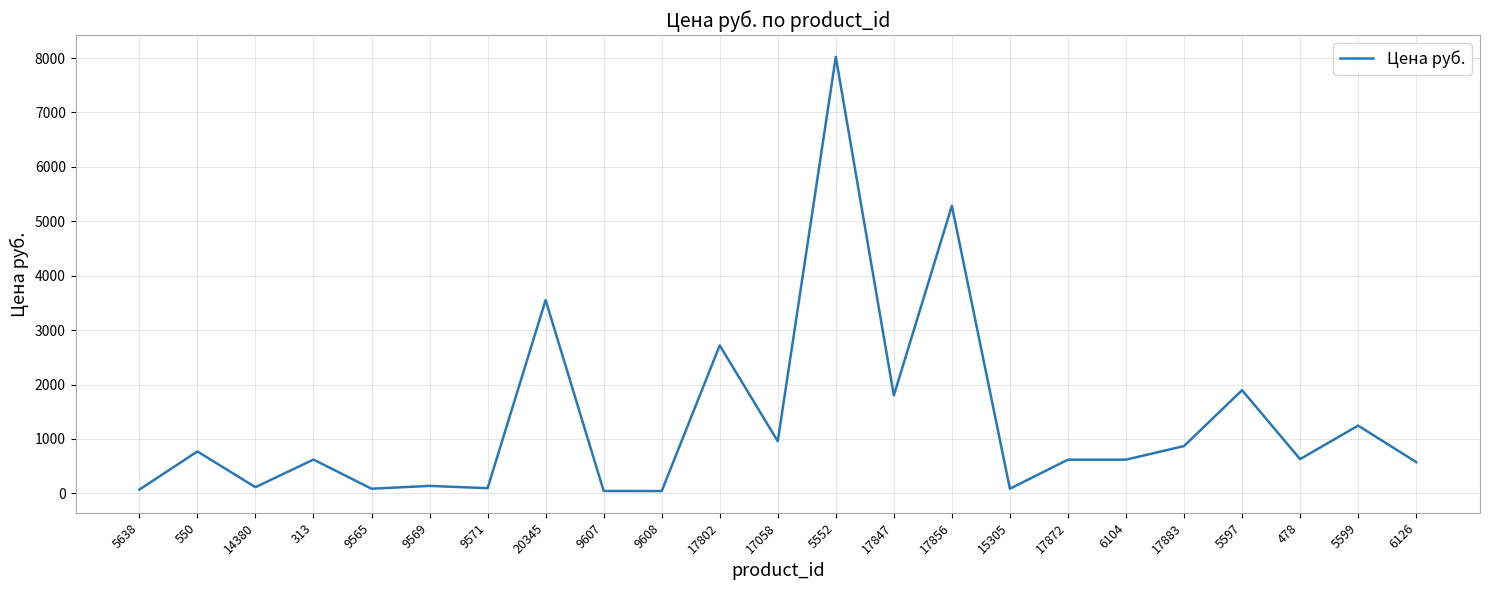

The value at 478 is 629.0. True or false?

True